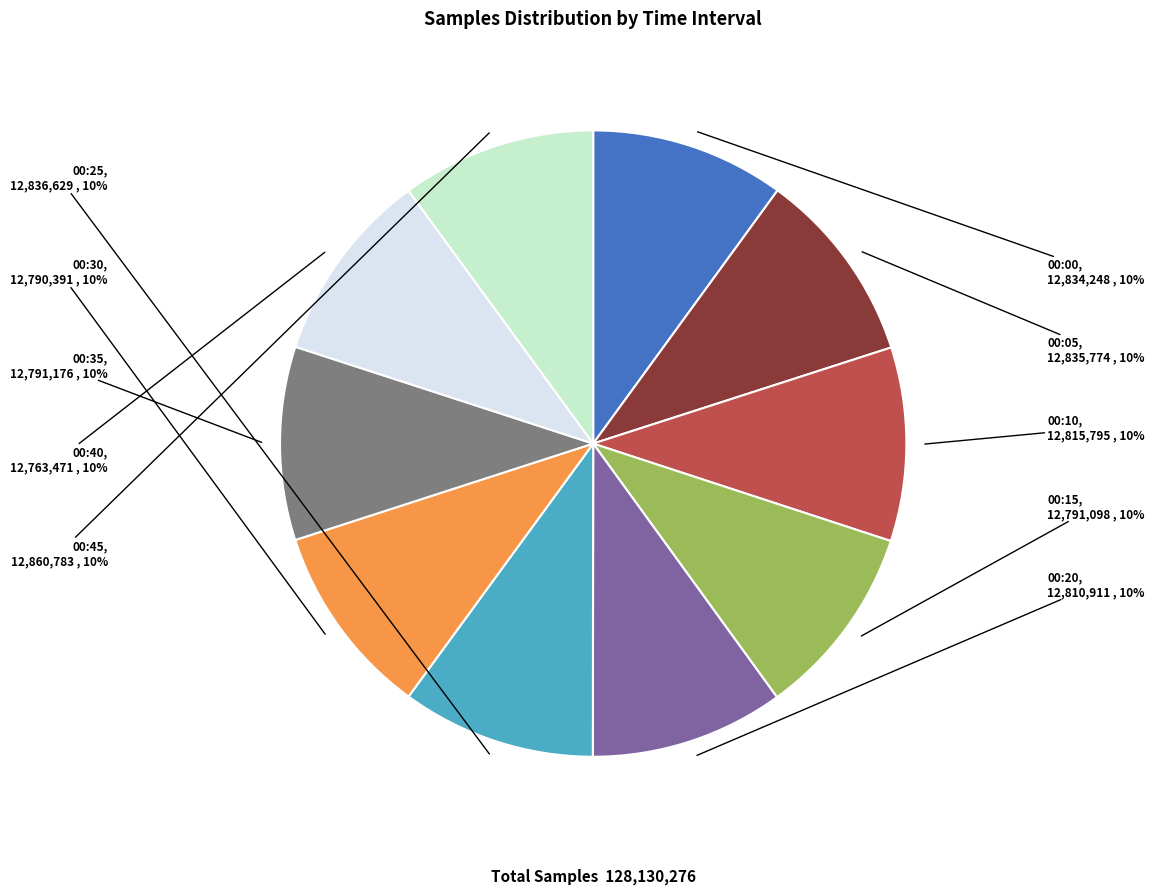

Is there a majority slice in this chart?

No